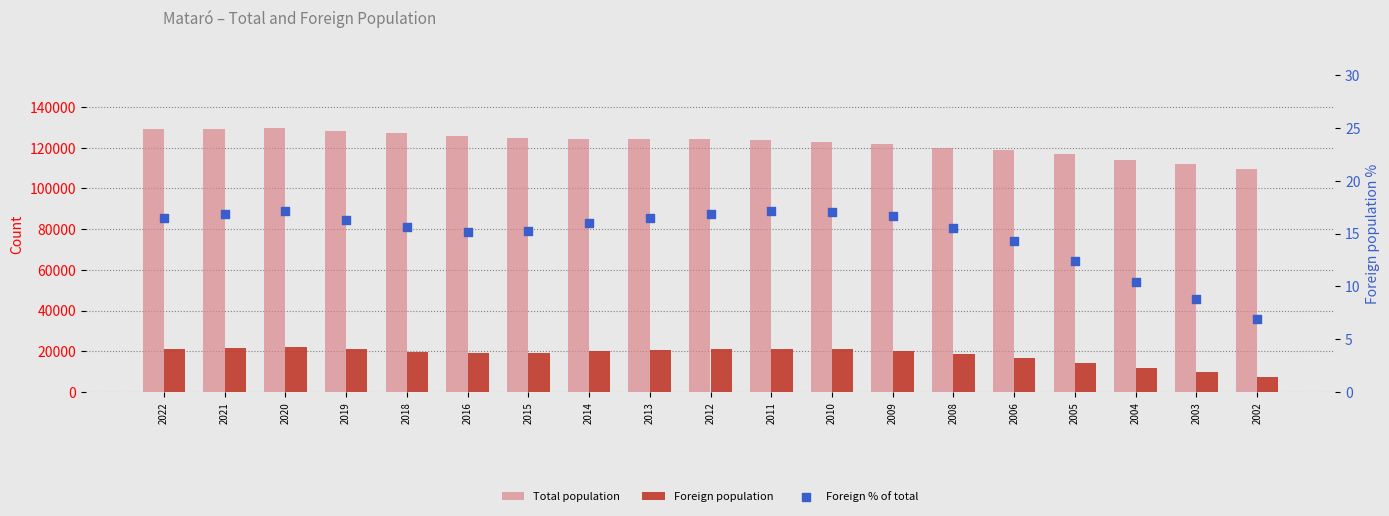

What is the total value across all series at 2003?

121778.8